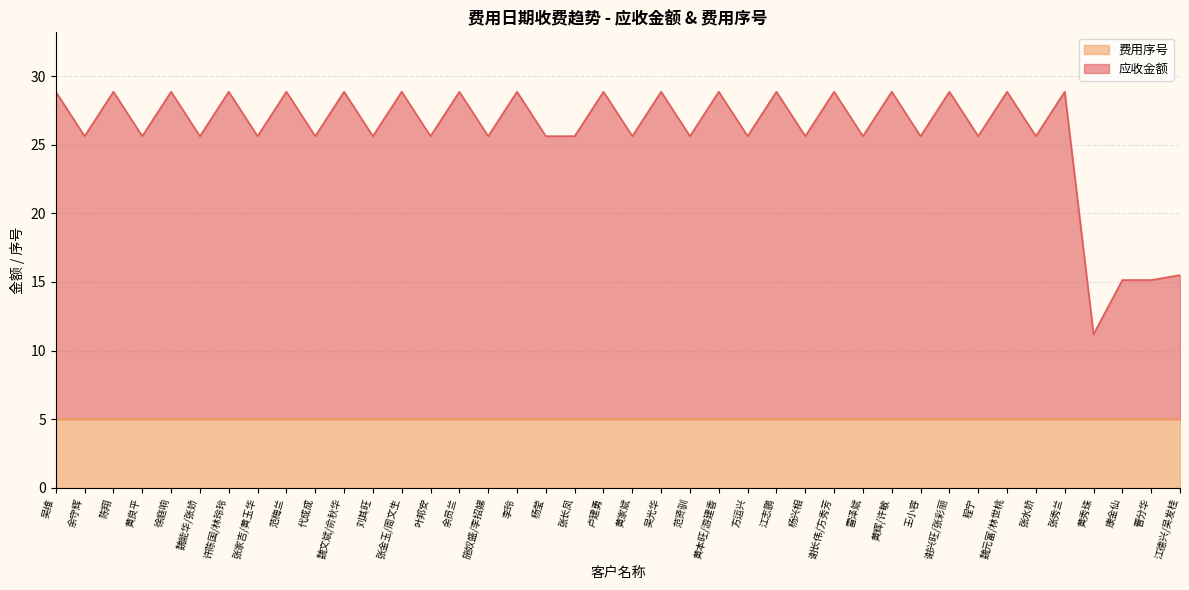

Reading left to right, list all the values displayed in this chart.

吴维=28.9	余守辉=25.6	陈翔=28.9	黄良平=25.6	徐庭响=28.9	魏能华/张娇=25.6	许陈国/林玲玲=28.9	张家吉/黄玉华=25.6	范梅兰=28.9	代成成=25.6	魏文斌/俞秋华=28.9	刘其旺=25.6	张金玉/周文生=28.9	叶邦安=25.6	余员兰=28.9	施奴盛/李招娣=25.6	李玲=28.9	杨莹=25.6	张长凤=25.6	卢建勇=28.9	黄家斌=25.6	吴光华=28.9	范贤驯=25.6	黄本旺/游建香=28.9	方运兴=25.6	江志鹏=28.9	杨兴相=25.6	谢长伟/方秀芳=28.9	雷泽斌=25.6	黄辉/许敏=28.9	王小容=25.6	谢兴旺/张彩丽=28.9	程宁=25.6	魏元富/林世桃=28.9	张水娇=25.6	张秀兰=28.9	黄秀珠=11.2	康金仙=15.1	曹分华=15.1	江德兴/吴发桂=15.5